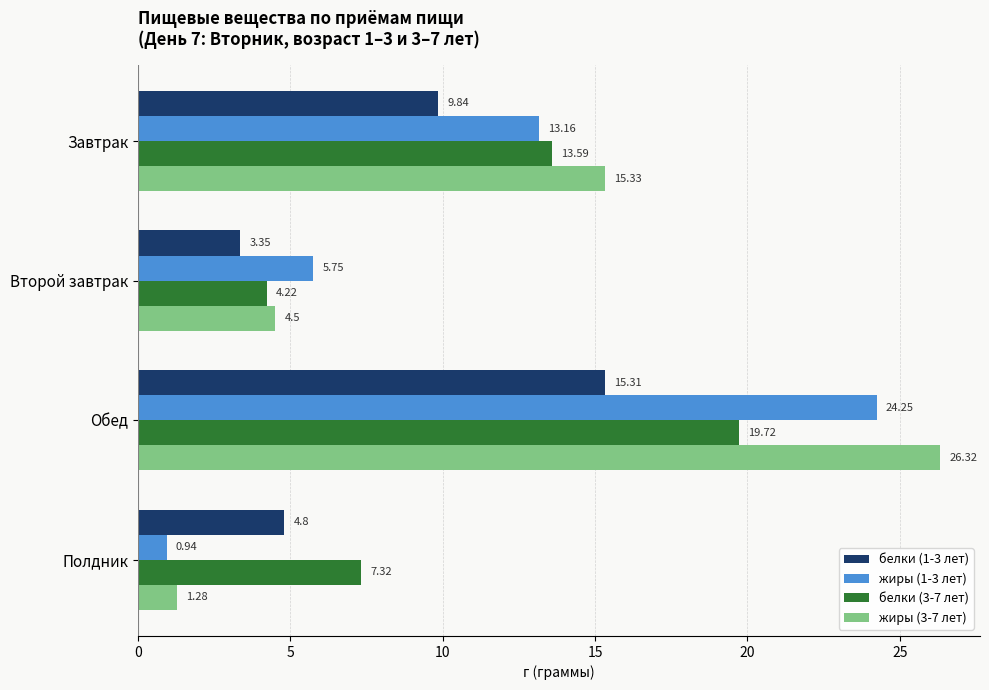

What is the sum of the белки (1-3 лет) values at Второй завтрак and Завтрак?

13.2